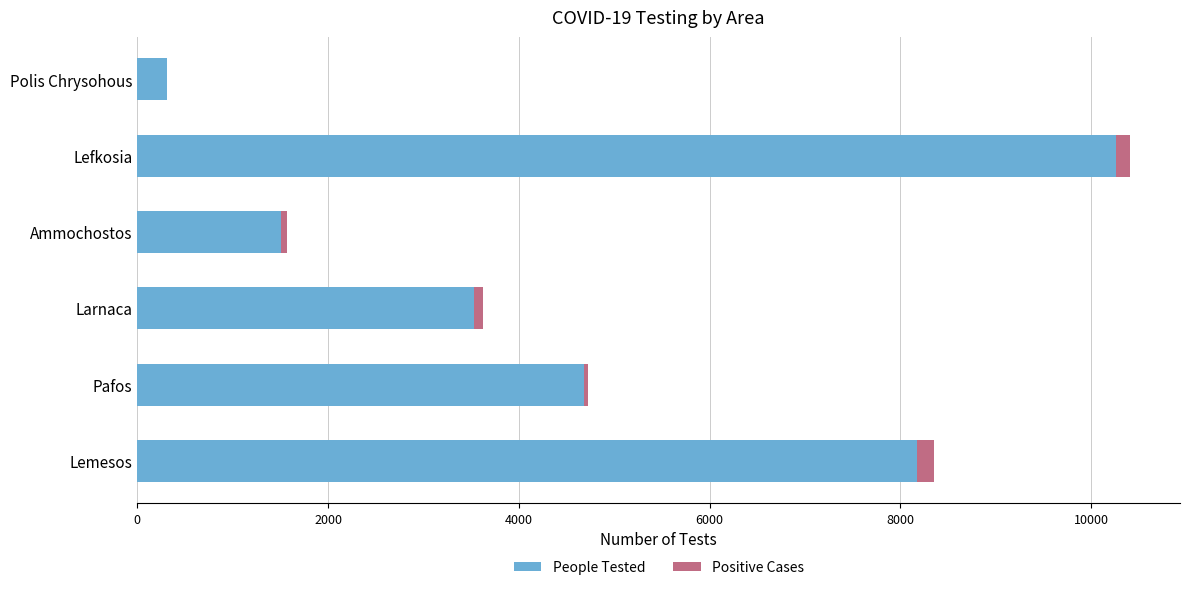

At which category is the sum across all series the highest?

Lefkosia